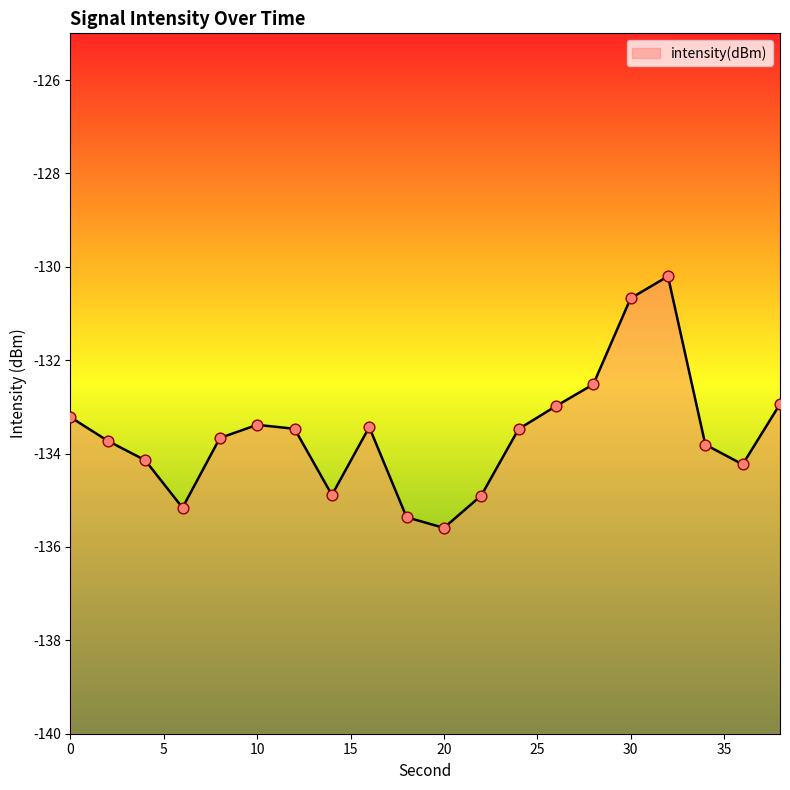

What is the change in value from 2 to 26?

+0.7